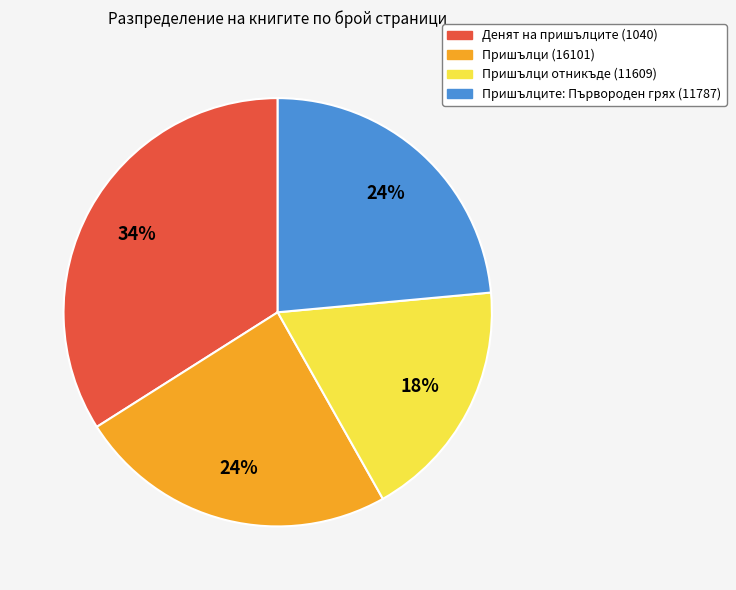

The Пришълците: Първороден грях (11787) slice represents 24% of the pie. True or false?

True